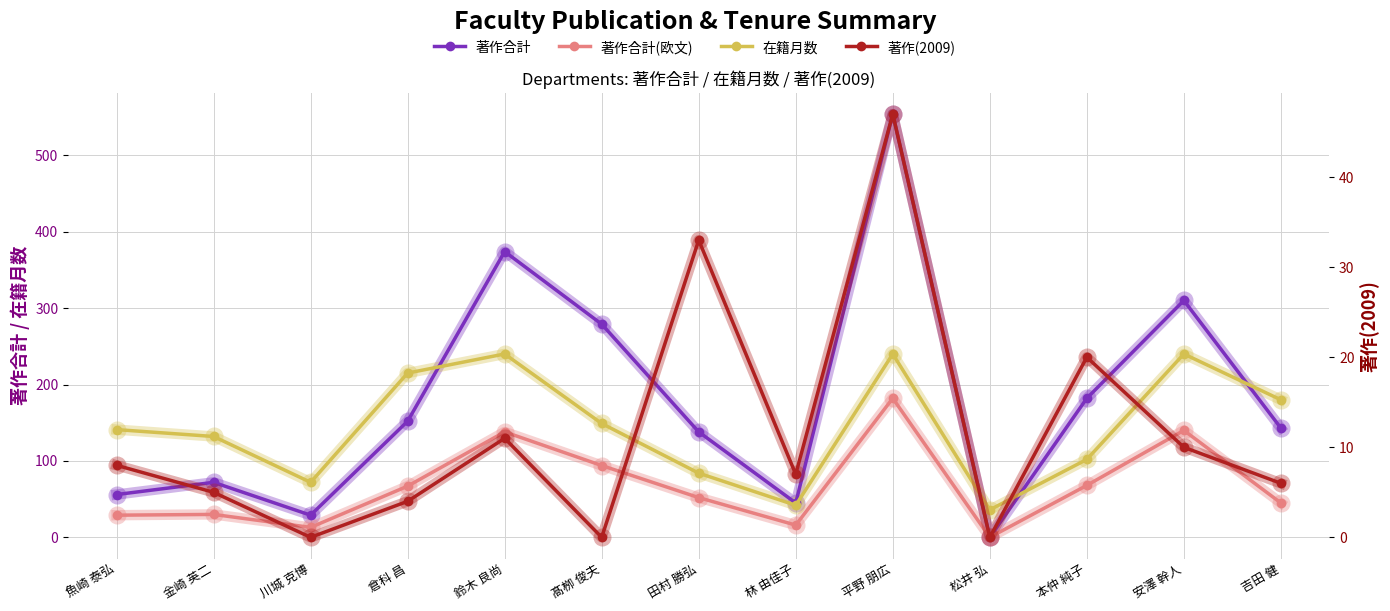

What is the highest value of the 在籍月数 series?

240